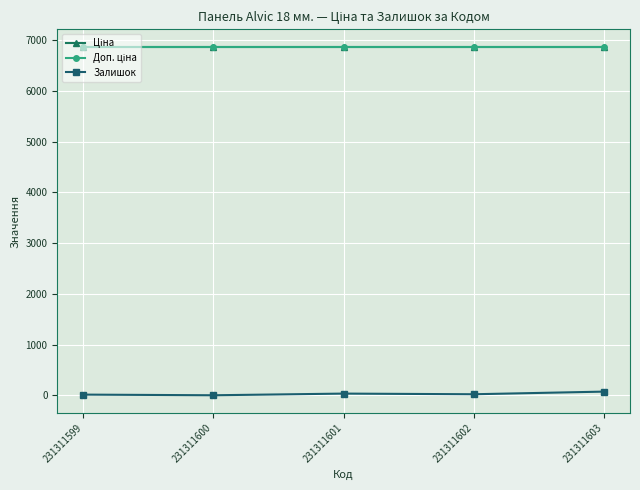

Which series changed the most between 231311600 and 231311601?

Залишок